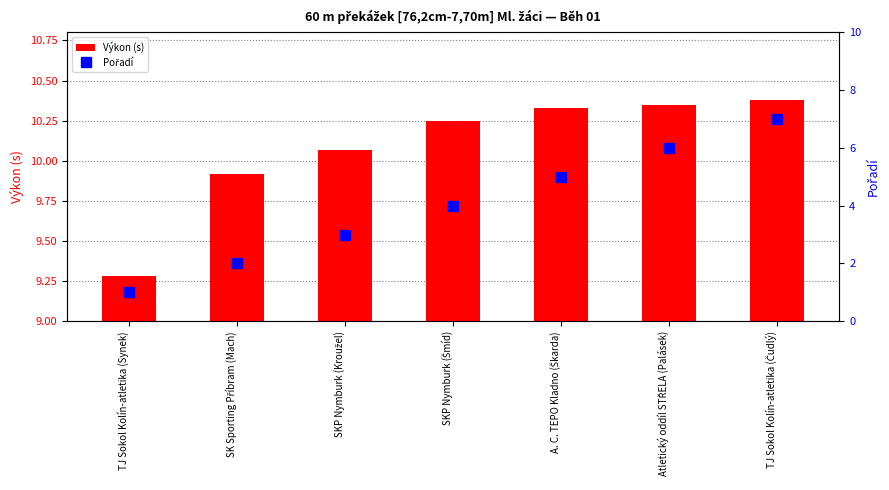

Is the value of Pořadí at Atletický oddíl STŘELA (Palásek) greater than the value of Výkon (s) at A. C. TEPO Kladno (Škarda)?

No